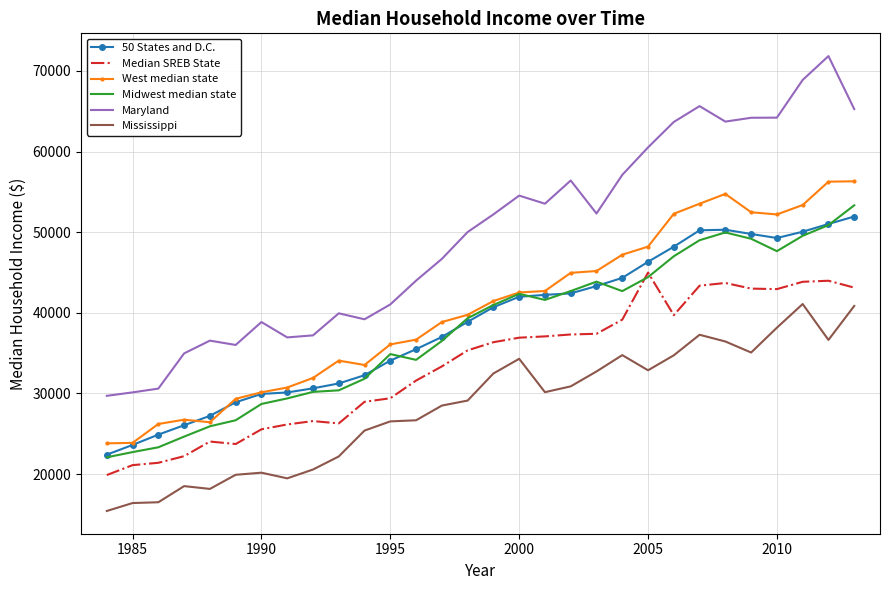

Which series has the largest total across all categories?

Maryland